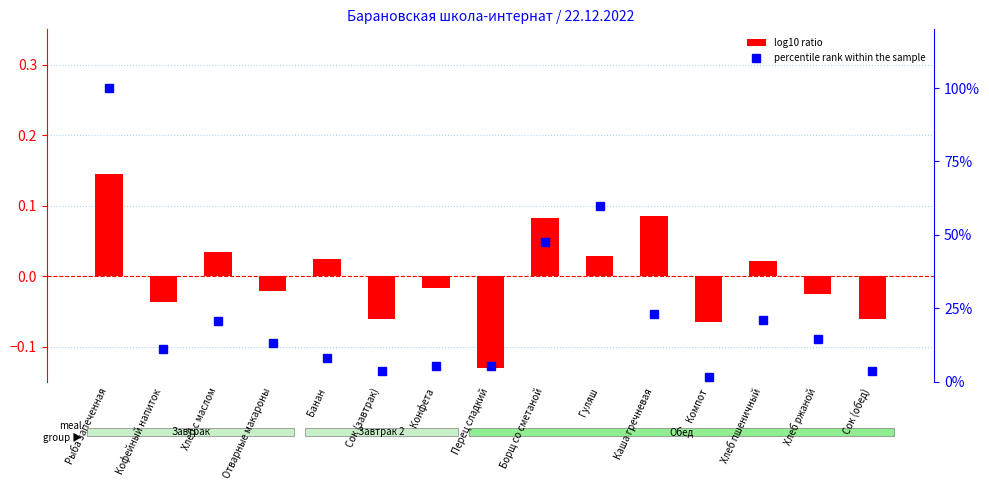

What is the minimum value for log10 ratio?

-0.1